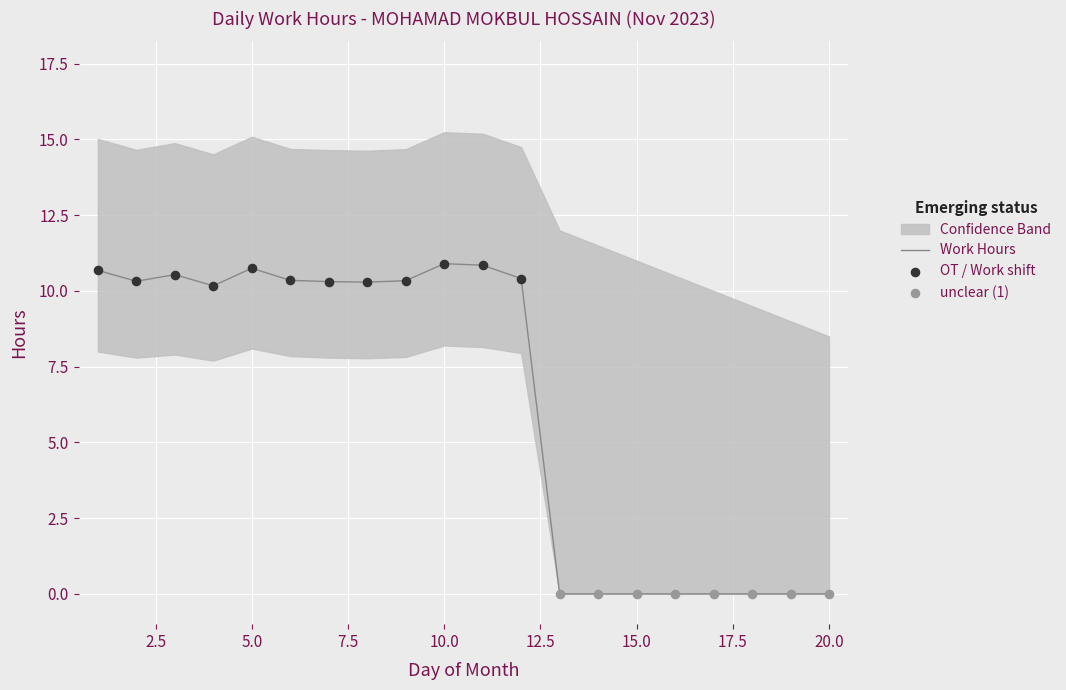

The Work Hours series shows 0.0 at 15.0. True or false?

True